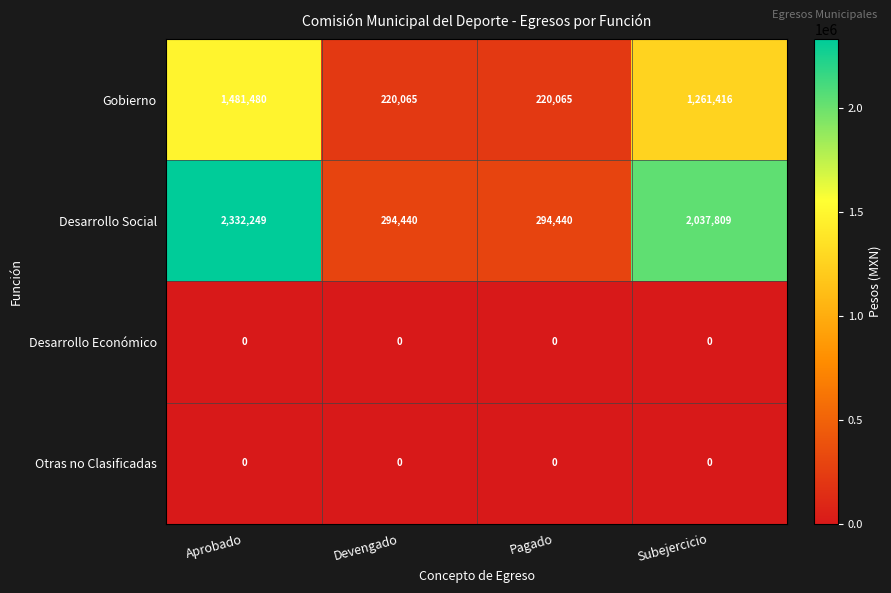

What is the total value across all series at Devengado?

514505